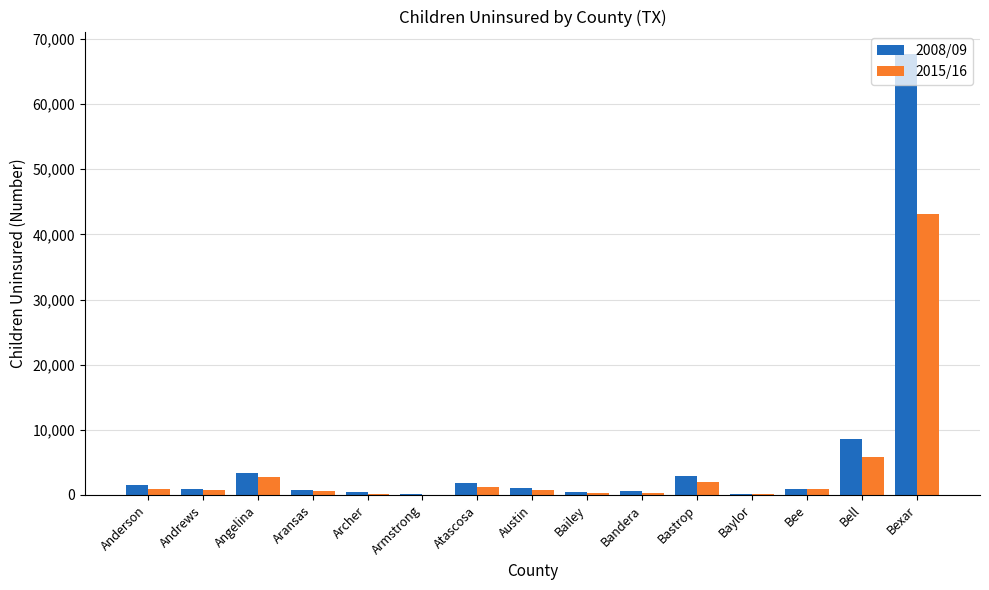

At which category does the chart reach its peak across all series?

Bexar